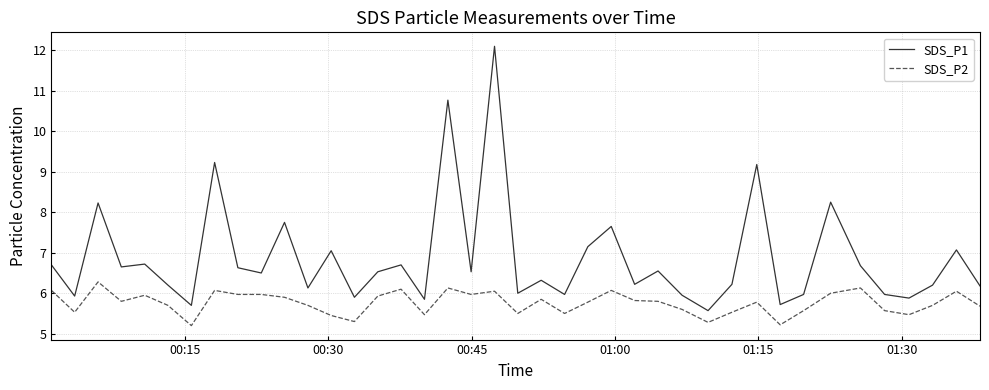

What is the difference between the maximum and minimum values in the SDS_P2 series?

1.1